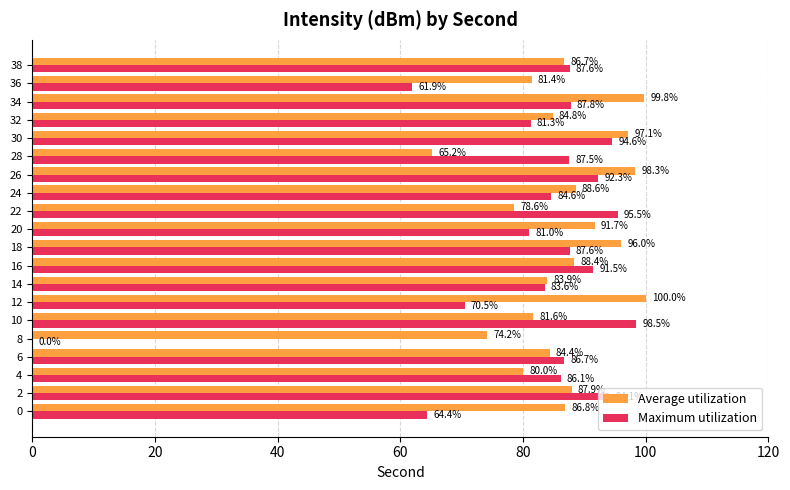

At which category is the sum across all series the highest?

30